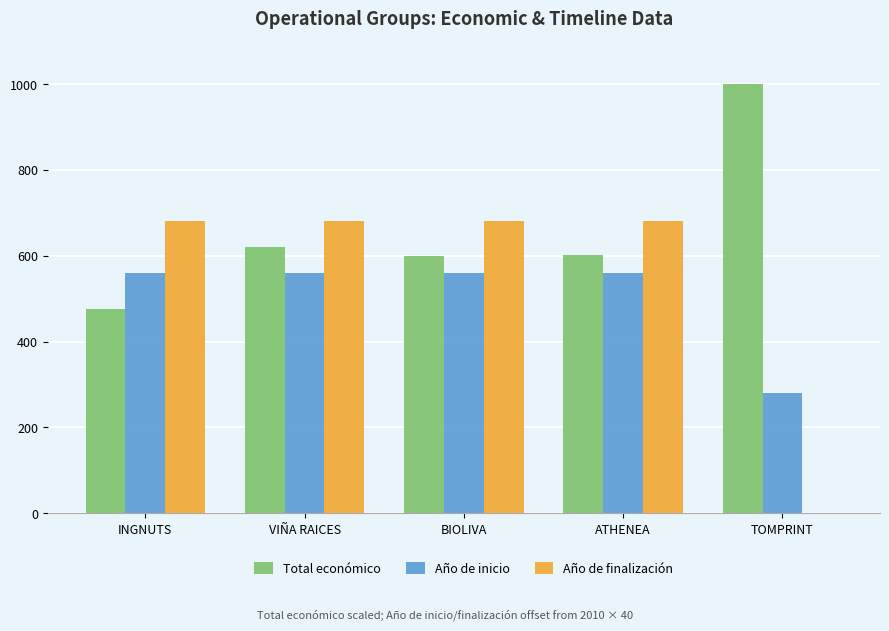

Is the value of Año de finalización at TOMPRINT greater than the value of Total económico at ATHENEA?

No